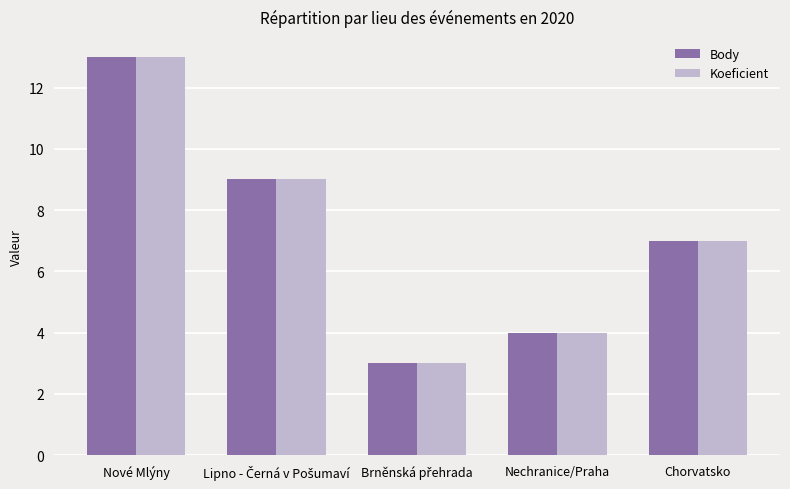

How many bars are there in each group?

2